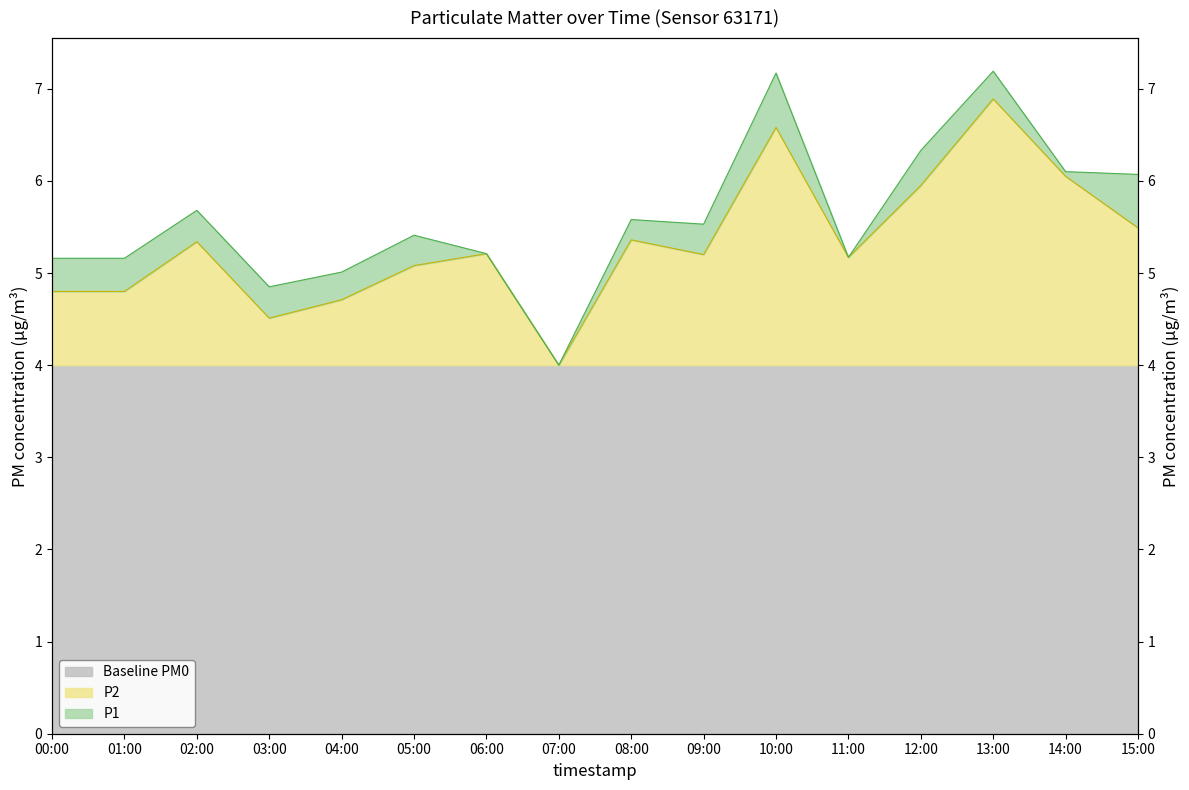

At which label is P2 closest to 5?

05:00